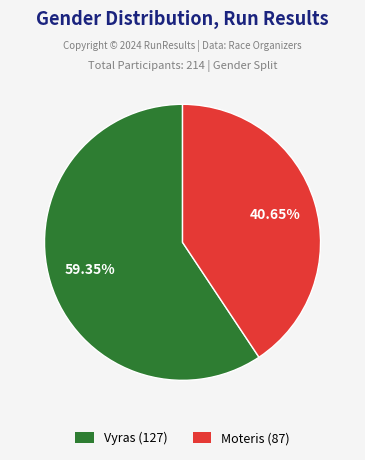

Do Vyras and Moteris together represent more than half of the pie?

Yes